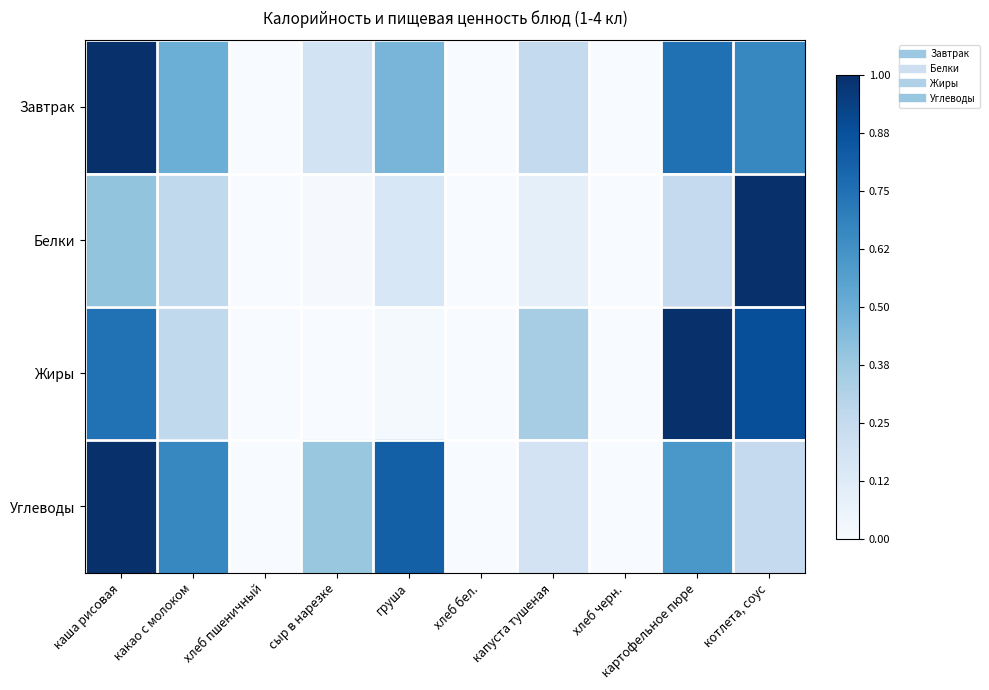

Which series has the largest total across all categories?

Углеводы